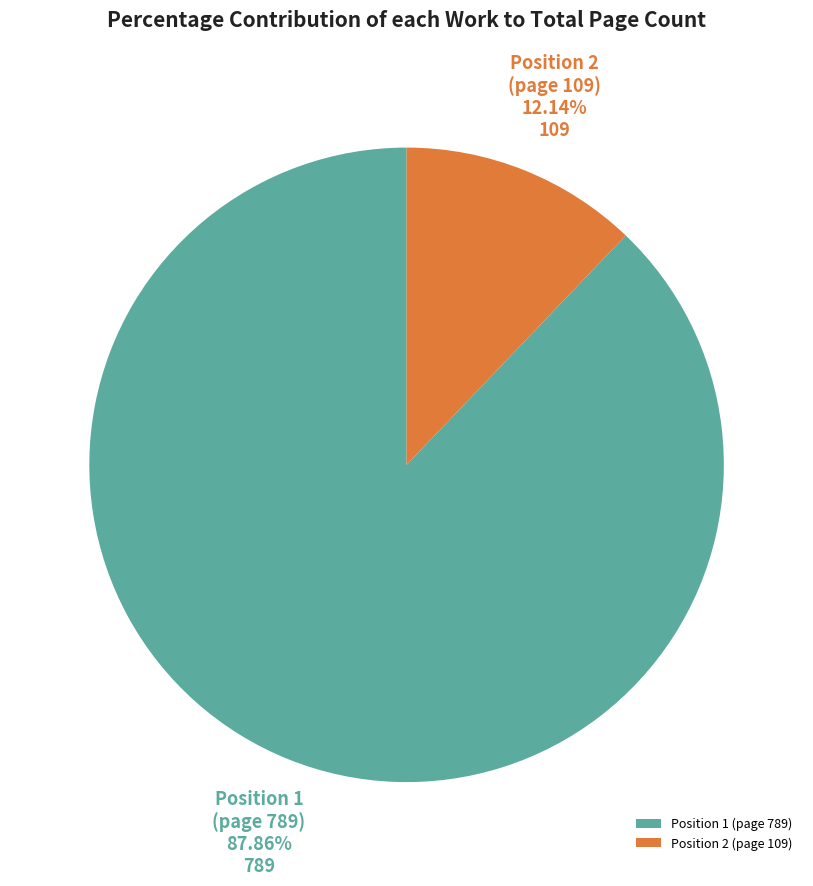

To the nearest percent, what portion does Position 2 (page 109) represent?

12%